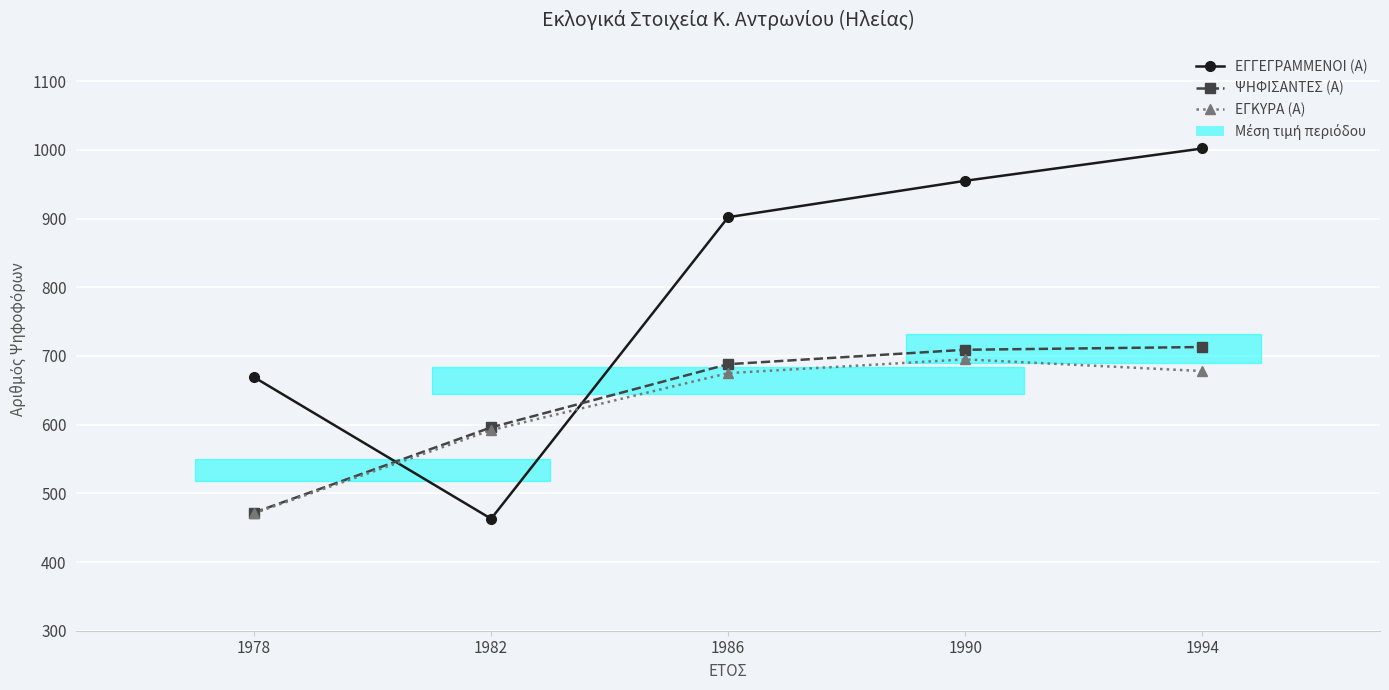

At which label does ΕΓΓΕΓΡΑΜΜΕΝΟΙ (Α) first exceed 902?

1990